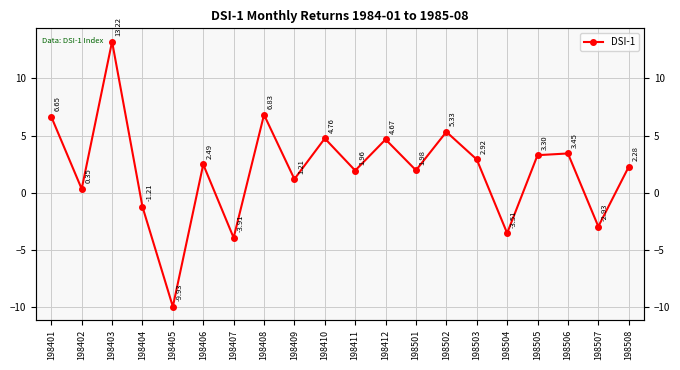

True or false: there are more than 2 points higher than both neighbors.

True